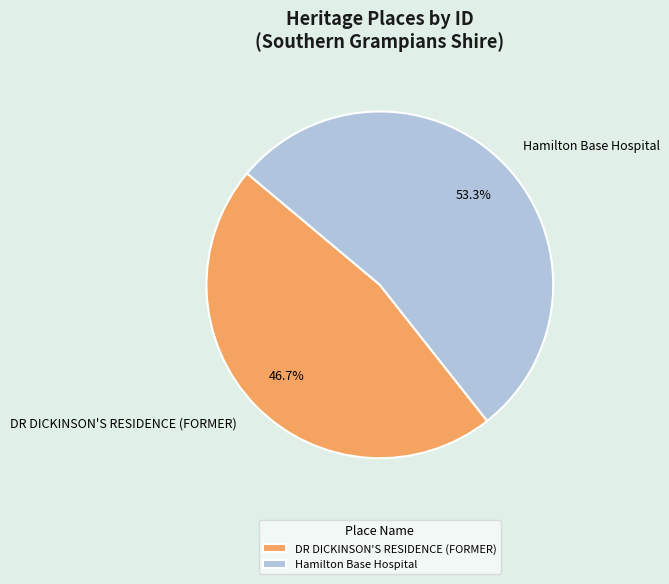

Is Hamilton Base Hospital the majority of the pie?

Yes